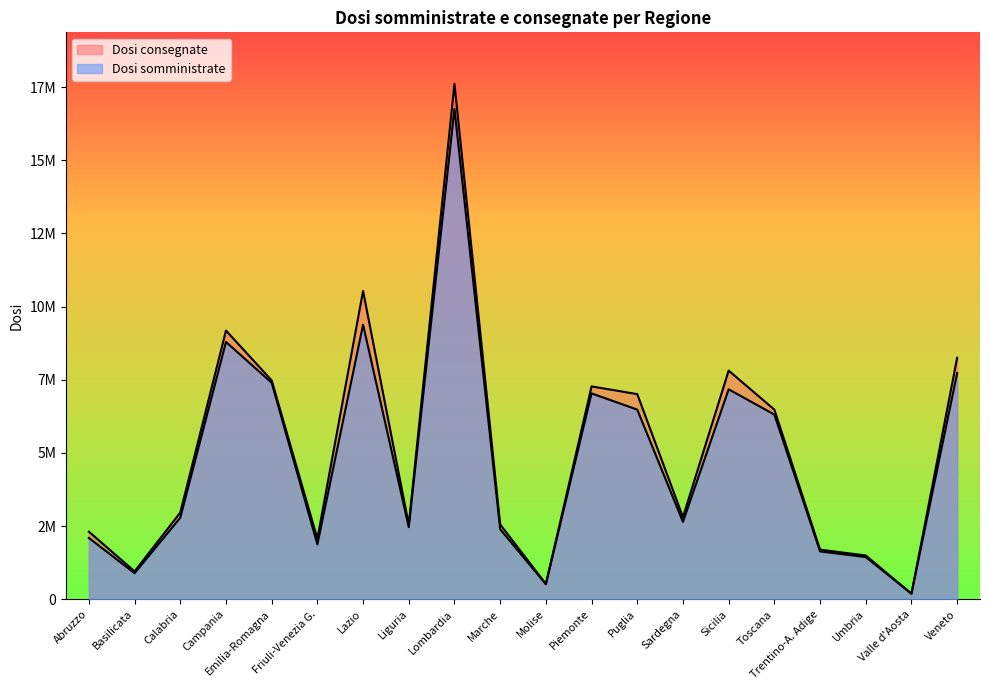

What are all the series names shown in the legend?

Dosi somministrate, Dosi consegnate